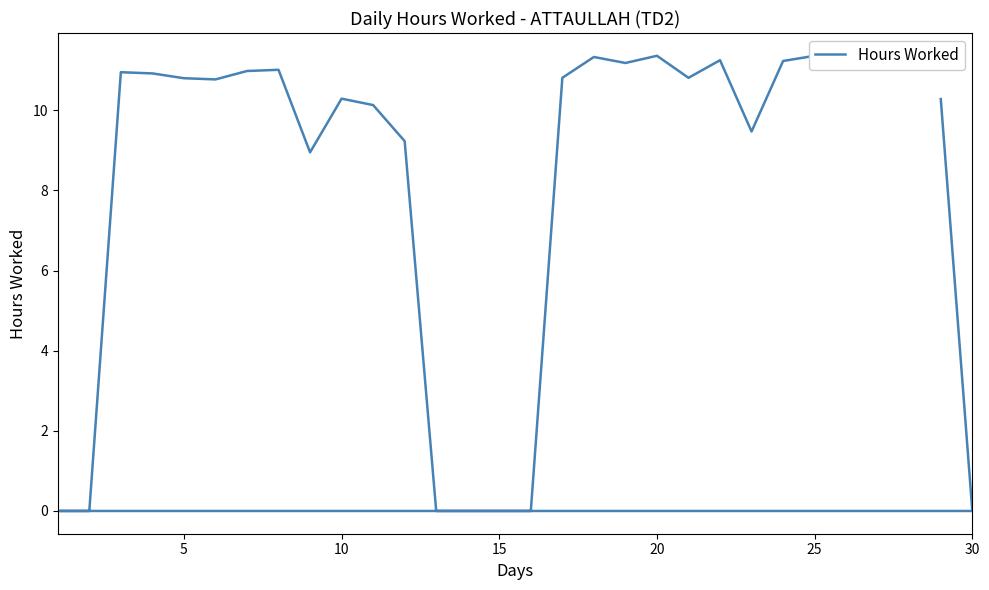

How many interior local valleys (lower than both neighbors) does the data have?

5